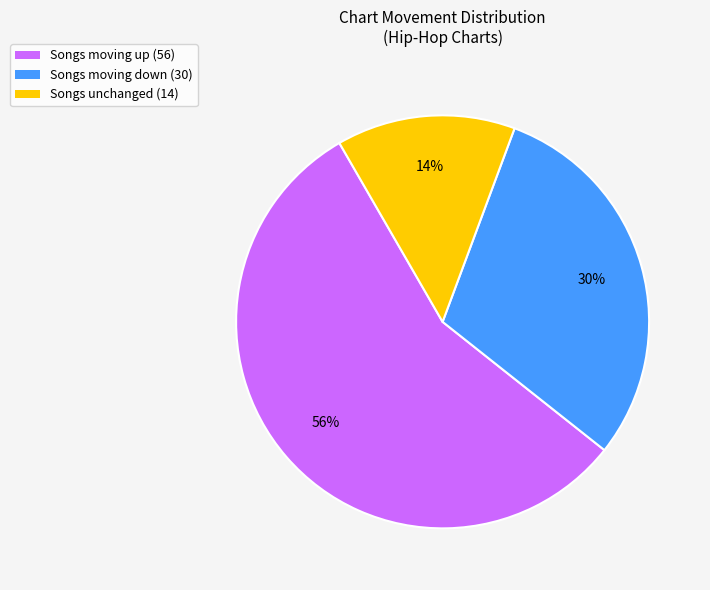

Does Songs moving down (30) represent more than half of the total?

No